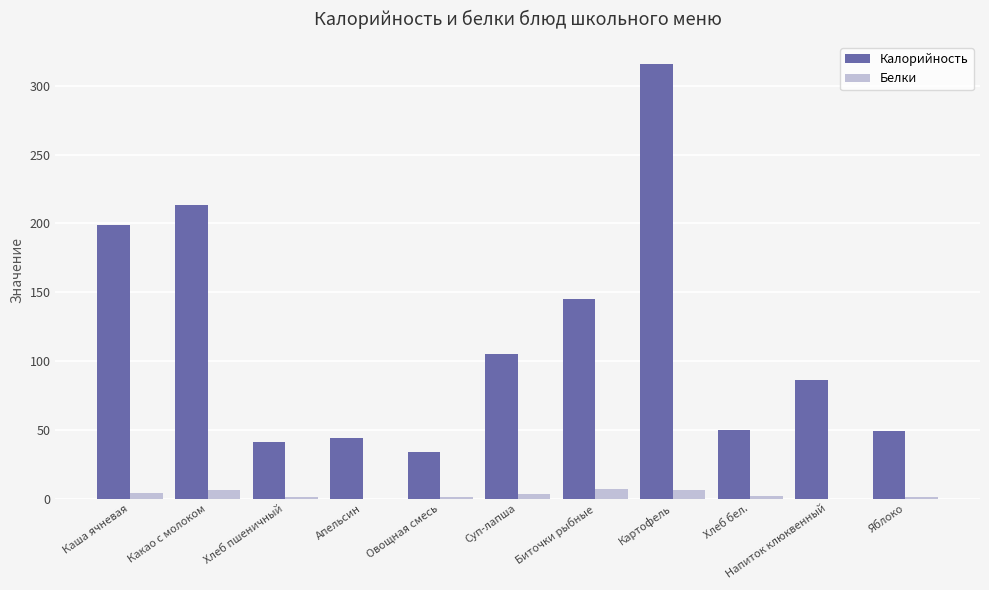

Between Хлеб пшеничный and Картофель, which series saw the biggest shift?

Калорийность